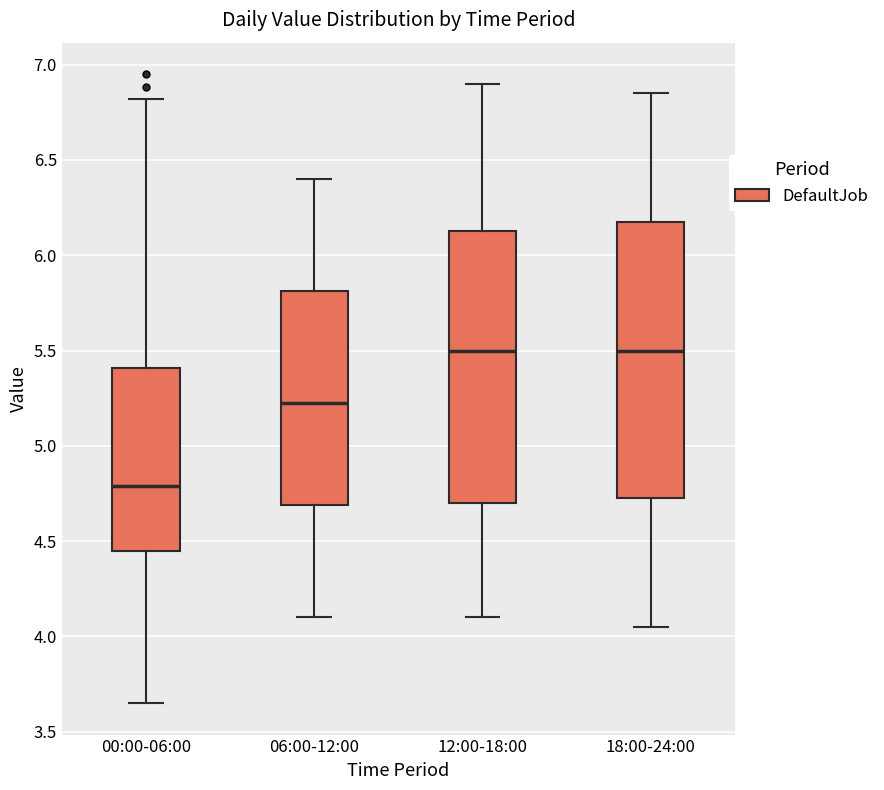

Reading left to right, transcribe this box plot: for each box, give where its median line is, the range the box spans, and where its two whiskers end, as read against the y-axis. The values are not printed on the chart, so give them approximately, as read against the axis.

00:00-06:00: median 4.80, box 4.45 to 5.40, whiskers 3.65 to 6.80
06:00-12:00: median 5.25, box 4.70 to 5.80, whiskers 4.10 to 6.40
12:00-18:00: median 5.50, box 4.70 to 6.15, whiskers 4.10 to 6.90
18:00-24:00: median 5.50, box 4.75 to 6.20, whiskers 4.05 to 6.85